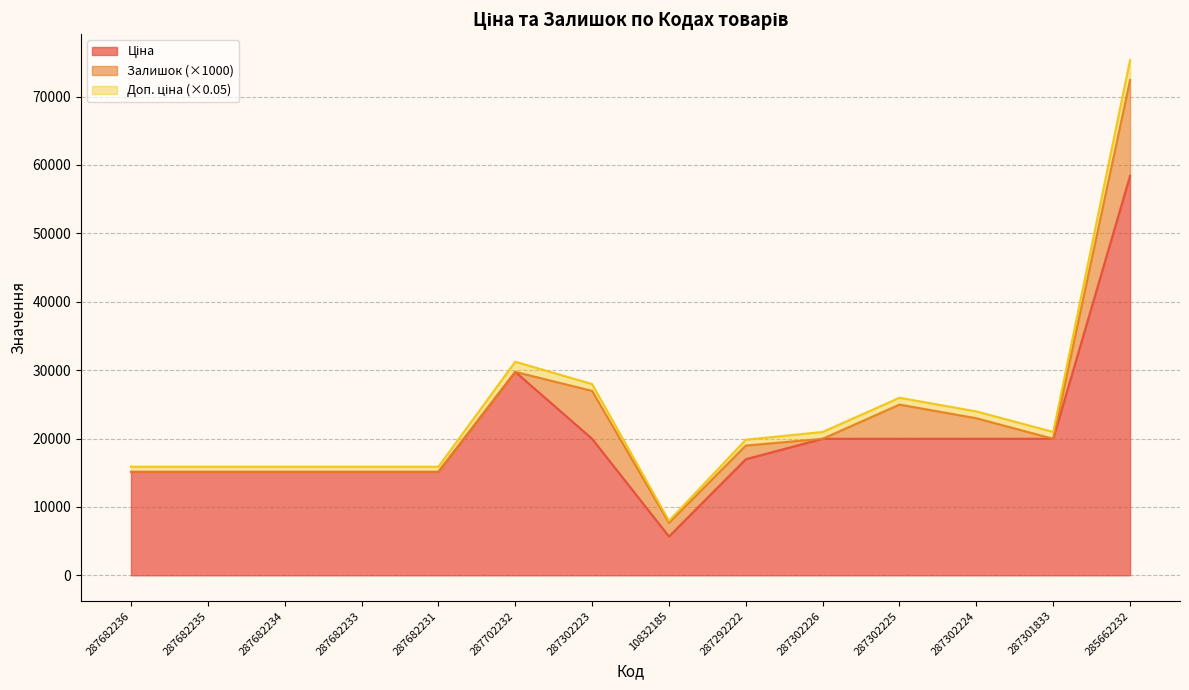

True or false: Ціна and Доп. ціна cross at least once.

False